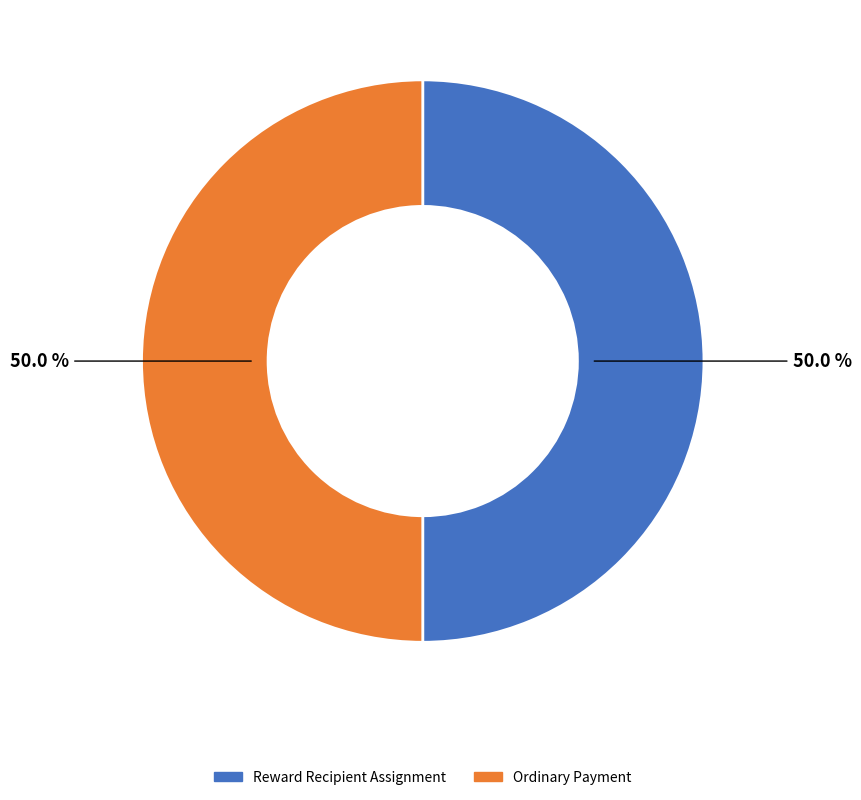

The Ordinary Payment slice represents 40% of the pie. True or false?

False